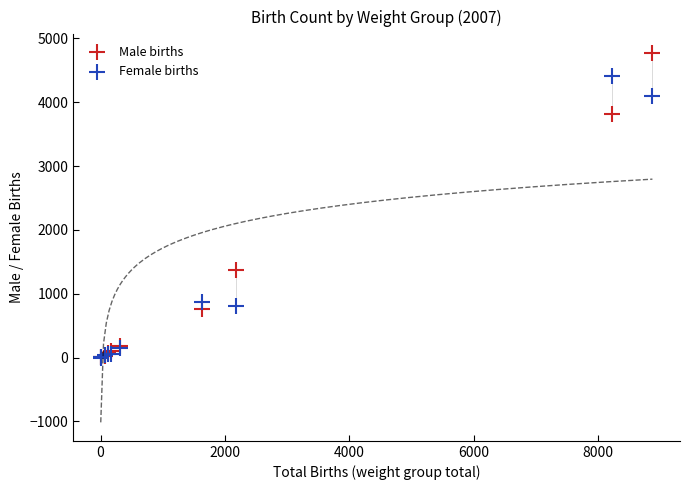

In the Female births series, what Y value is closest to 2208?

877